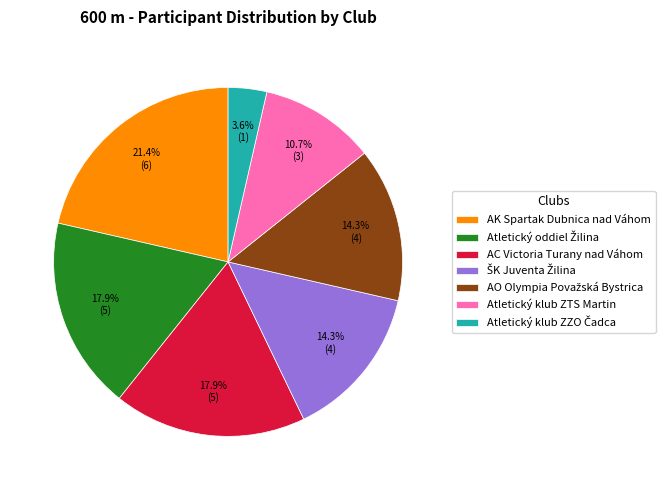

What percentage is the AK Spartak Dubnica nad Váhom slice, to the nearest percent?

21%